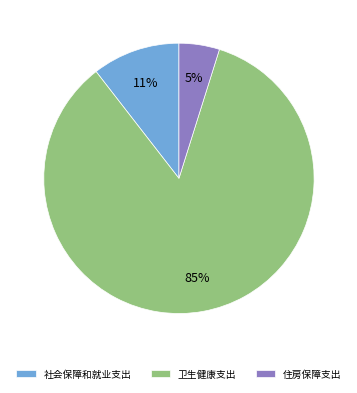

To the nearest percent, what is the average slice percentage?

33%